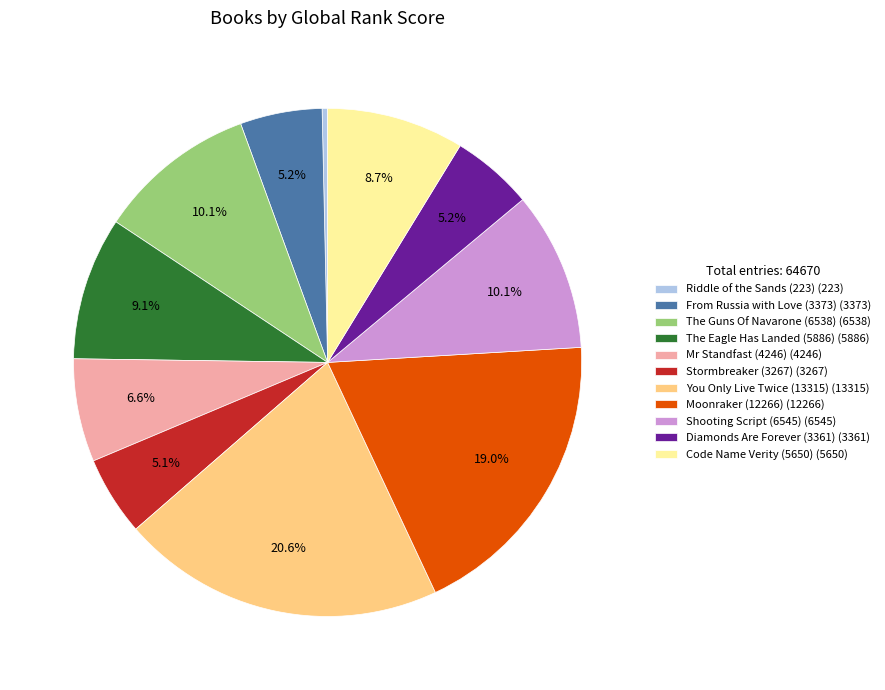

What is the largest slice in the pie chart?

You Only Live Twice (13315)